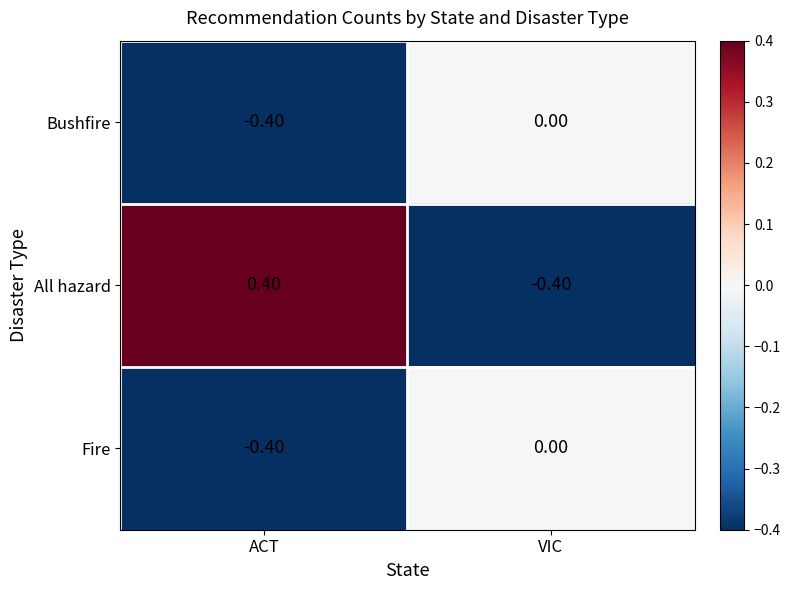

List the labels in order of Bushfire value, largest first.

VIC, ACT